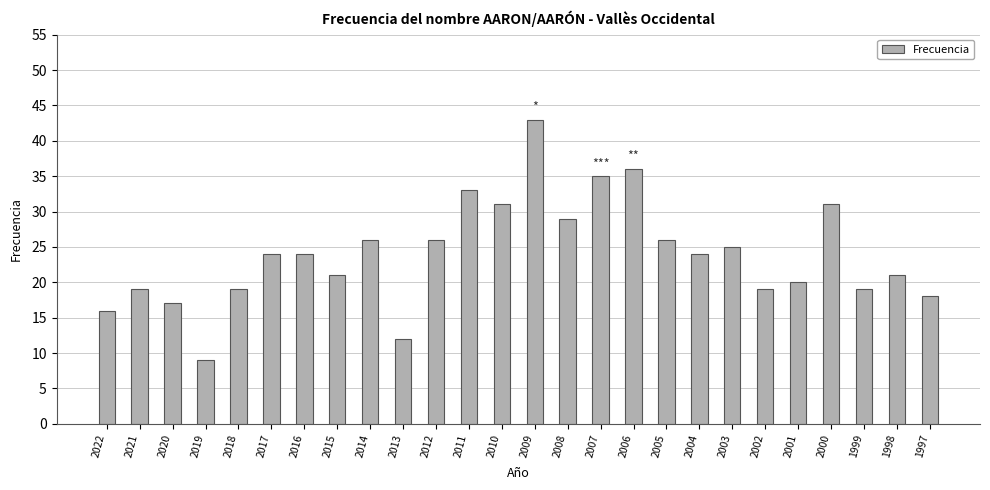

What is the change in value from 2020 to 2010?

+14